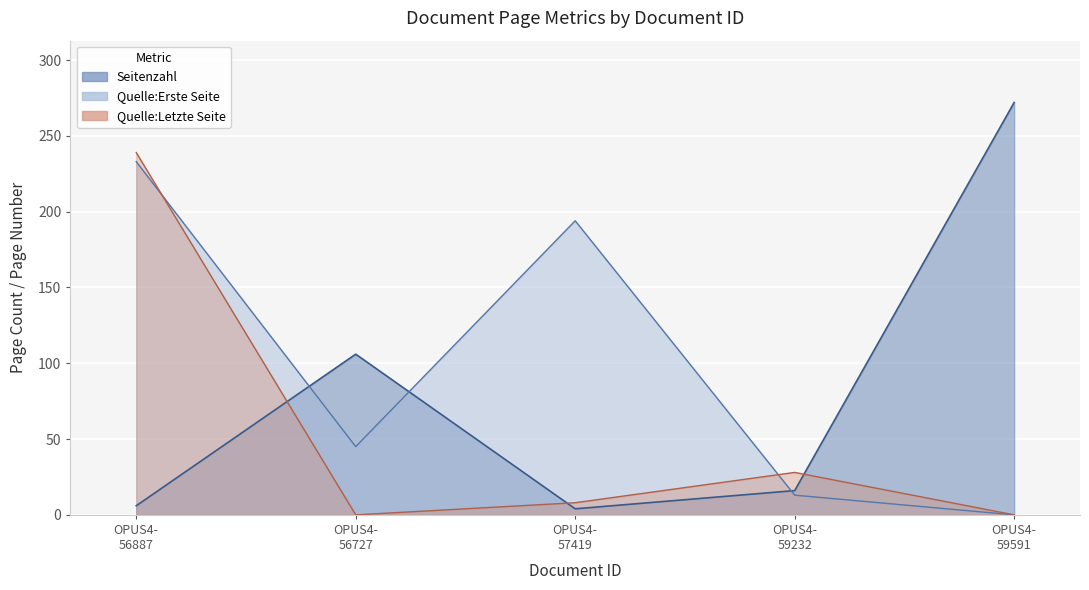

Is it true that Quelle:Erste Seite equals 233 at OPUS4- 56887?

True